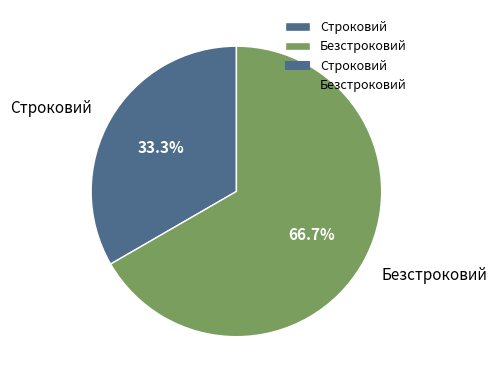

Between Безстроковий and Строковий, which is larger?

Безстроковий